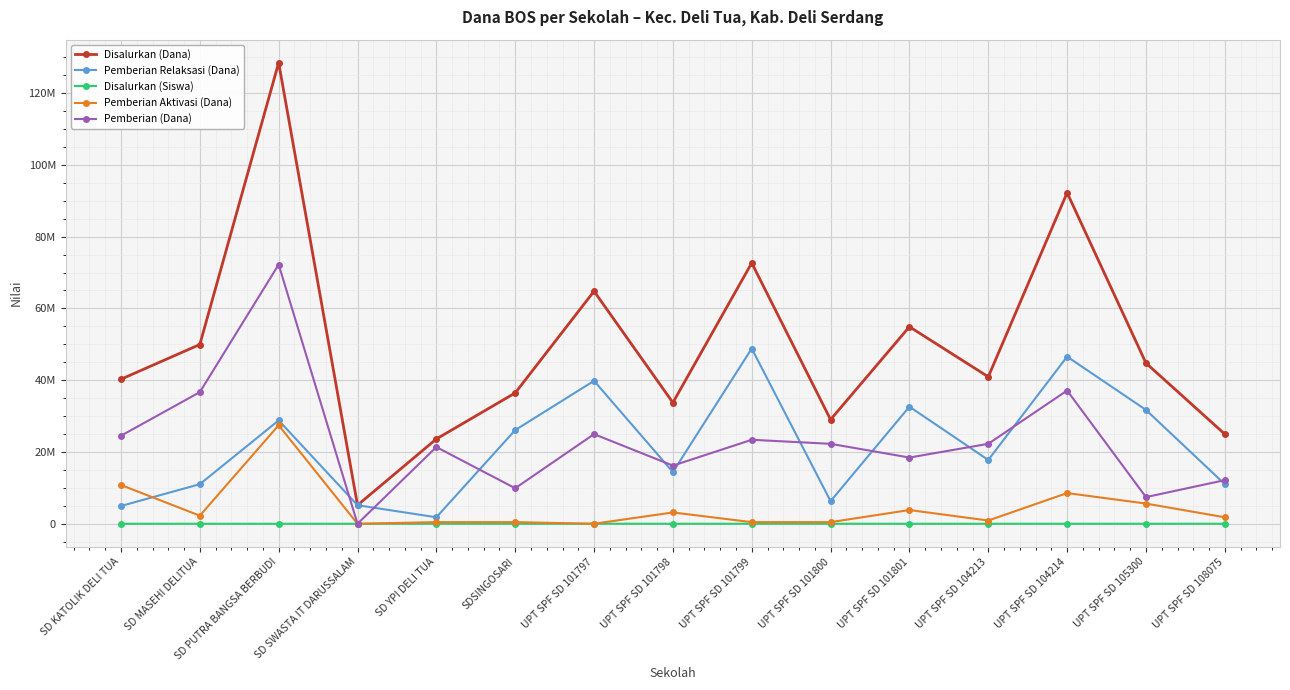

In Disalurkan (Siswa), how many points are higher than both neighbors (excluding endpoints)?

5